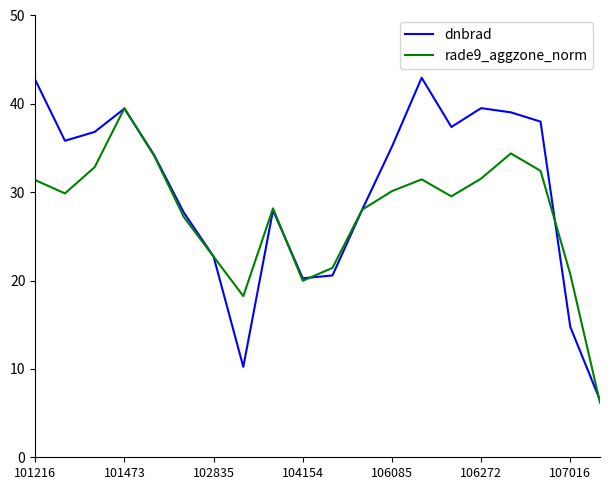

What is the minimum value shown in the chart?

6.2